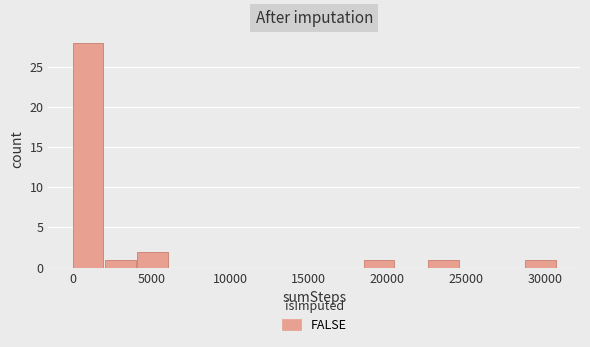

Reading left to right, transcribe this chart: for each bar, give the range it covers on the x-axis and its height. Neither the bar edges nor the heights are printed on the chart, so give them approximately, as read against the axes.

0 to 2000: 28
2000 to 4000: 1
4000 to 6000: 2
6000 to 8000: 0
8000 to 10500: 0
10500 to 12500: 0
12500 to 14500: 0
14500 to 16500: 0
16500 to 18500: 0
18500 to 20500: 1
20500 to 22500: 0
22500 to 24500: 1
24500 to 26500: 0
26500 to 28500: 0
28500 to 31000: 1